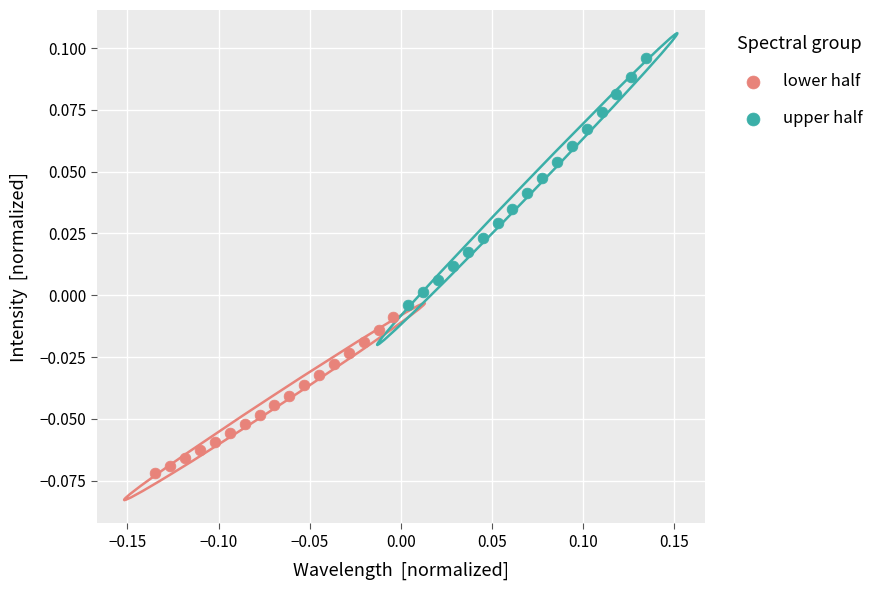

Which series reaches the minimum Y coordinate?

lower half